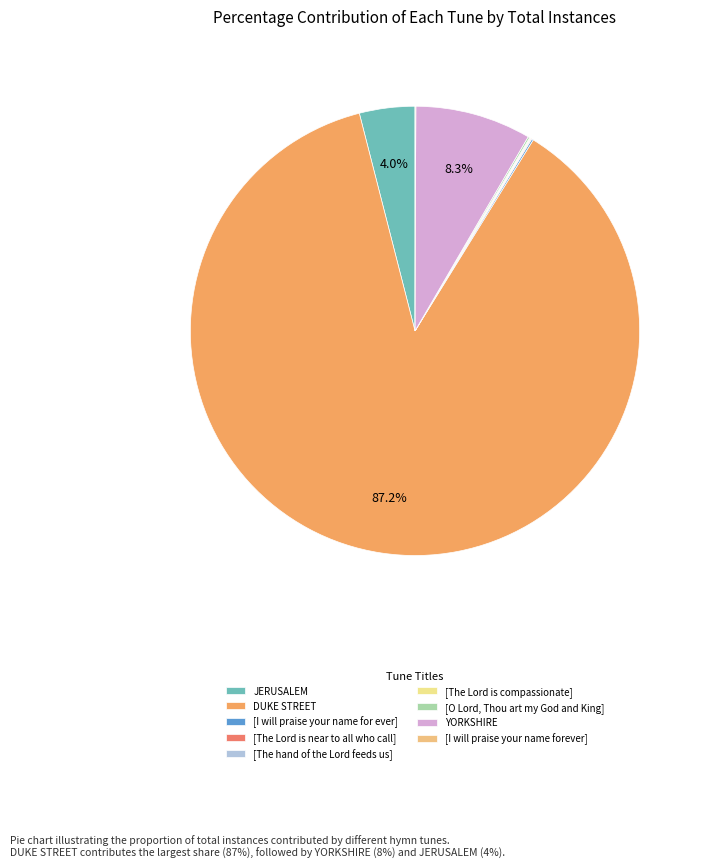

What is the change in value from DUKE STREET to [The hand of the Lord feeds us]?

-1442